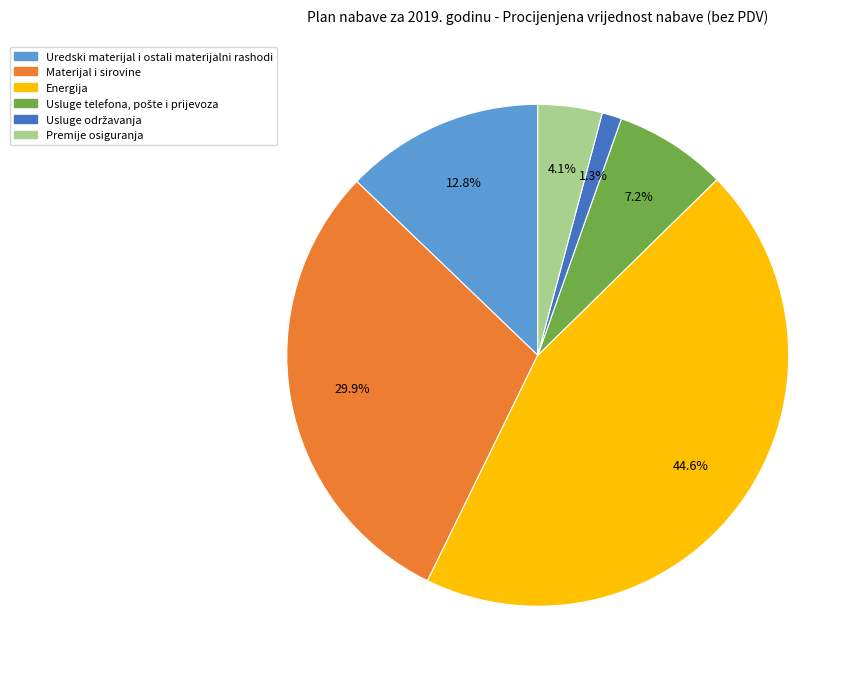

Which has a higher value, Uredski materijal i ostali materijalni rashodi or Materijal i sirovine?

Materijal i sirovine